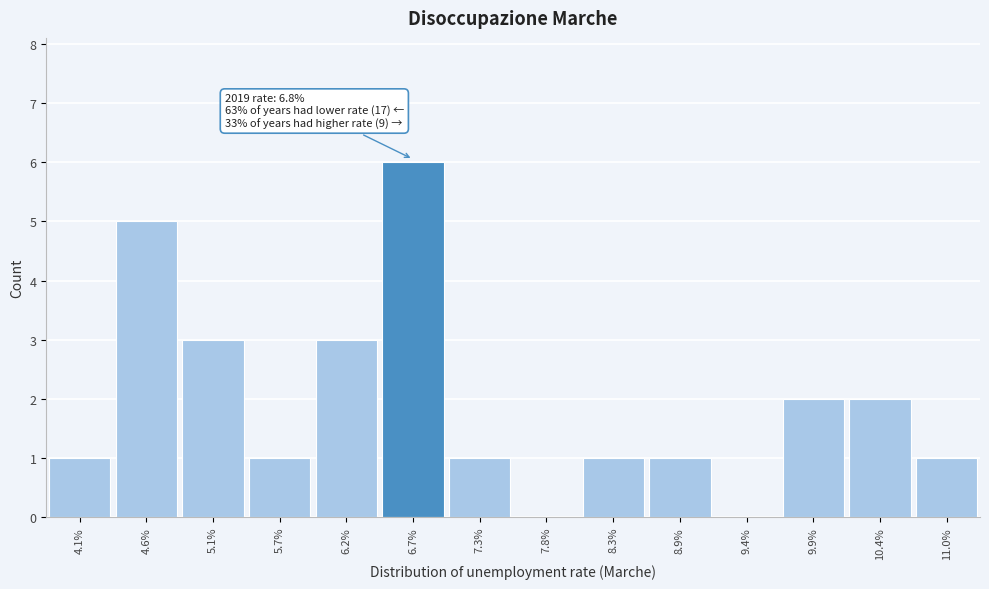

Reading right to left, what are all the values shown in this chart?

11.0%=1	10.4%=2	9.9%=2	9.4%=0	8.9%=1	8.3%=1	7.8%=0	7.3%=1	6.7%=6	6.2%=3	5.7%=1	5.1%=3	4.6%=5	4.1%=1